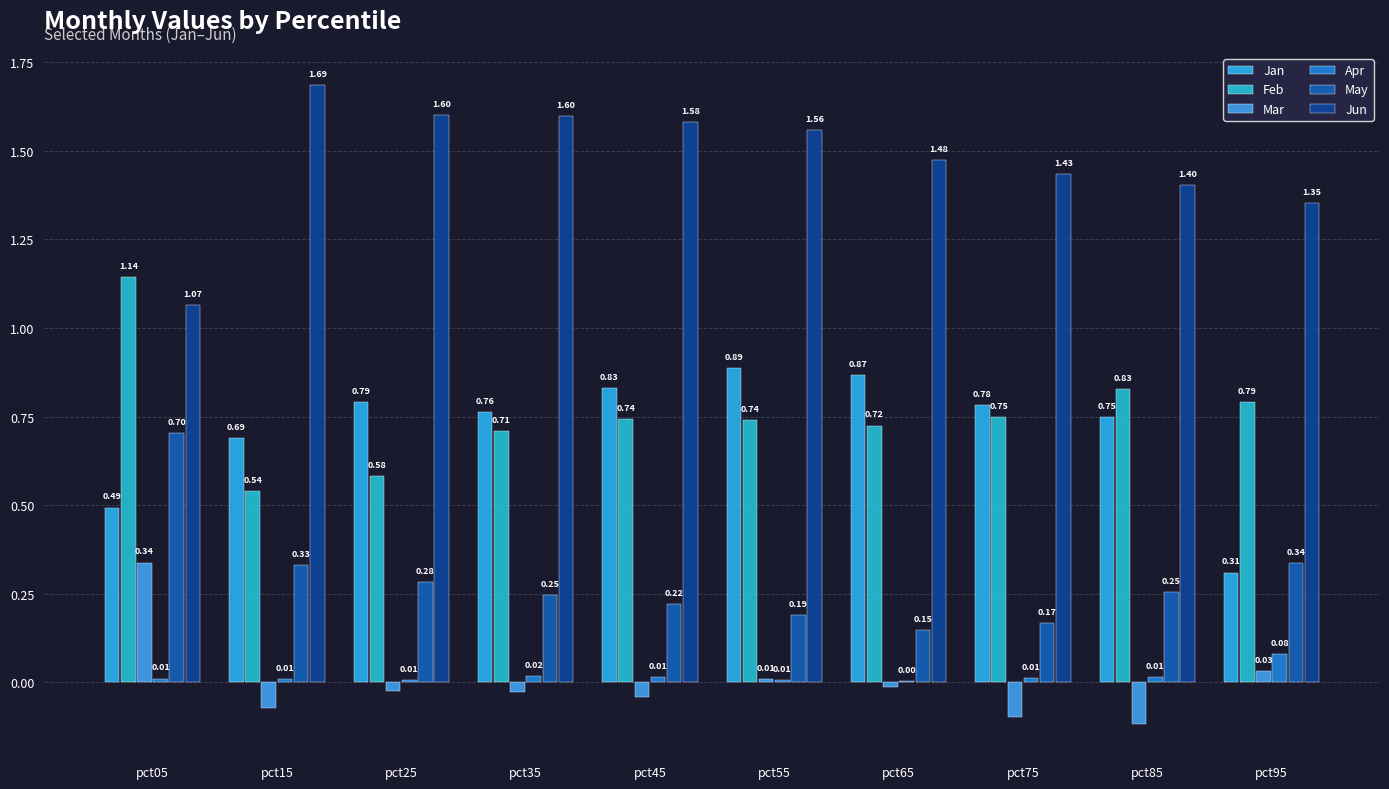

How many distinct data groups are displayed?

6